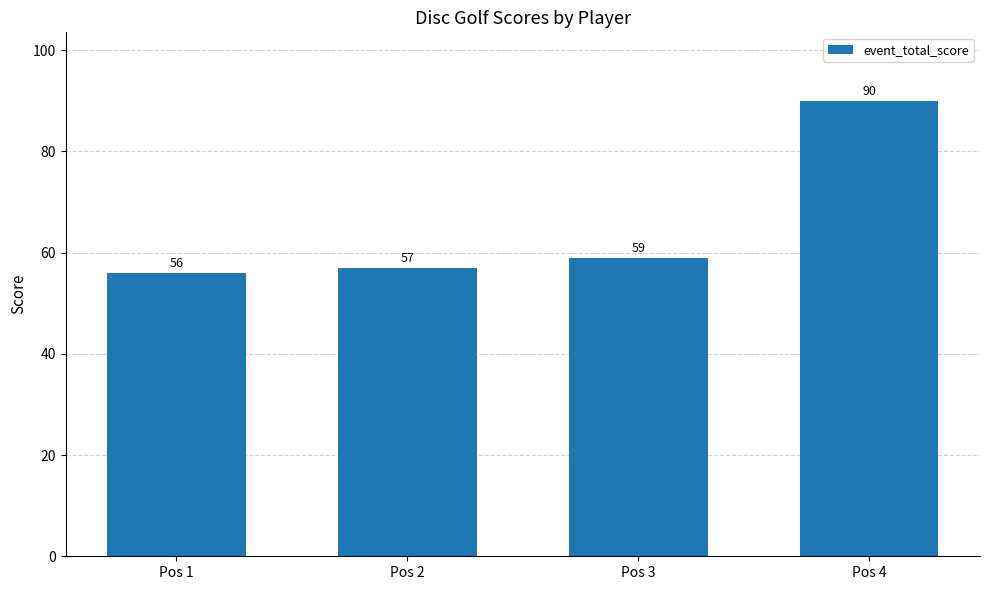

What is the ratio of the value at Pos 2 to the value at Pos 1?

1.0